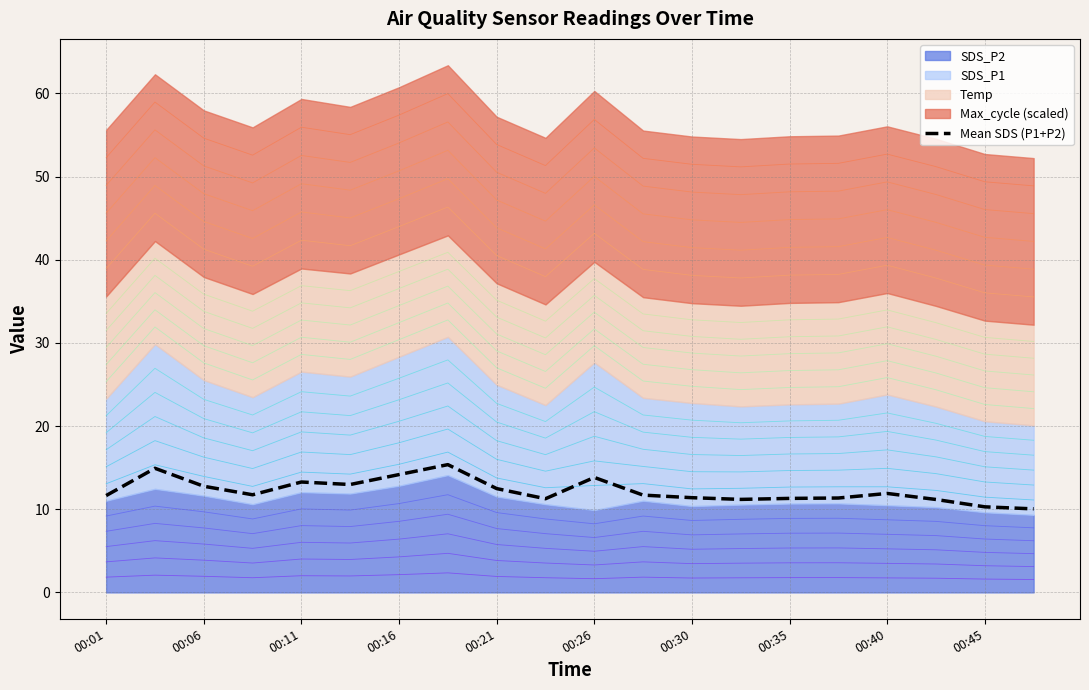

Does the chart display data point markers on the line(s)?

No